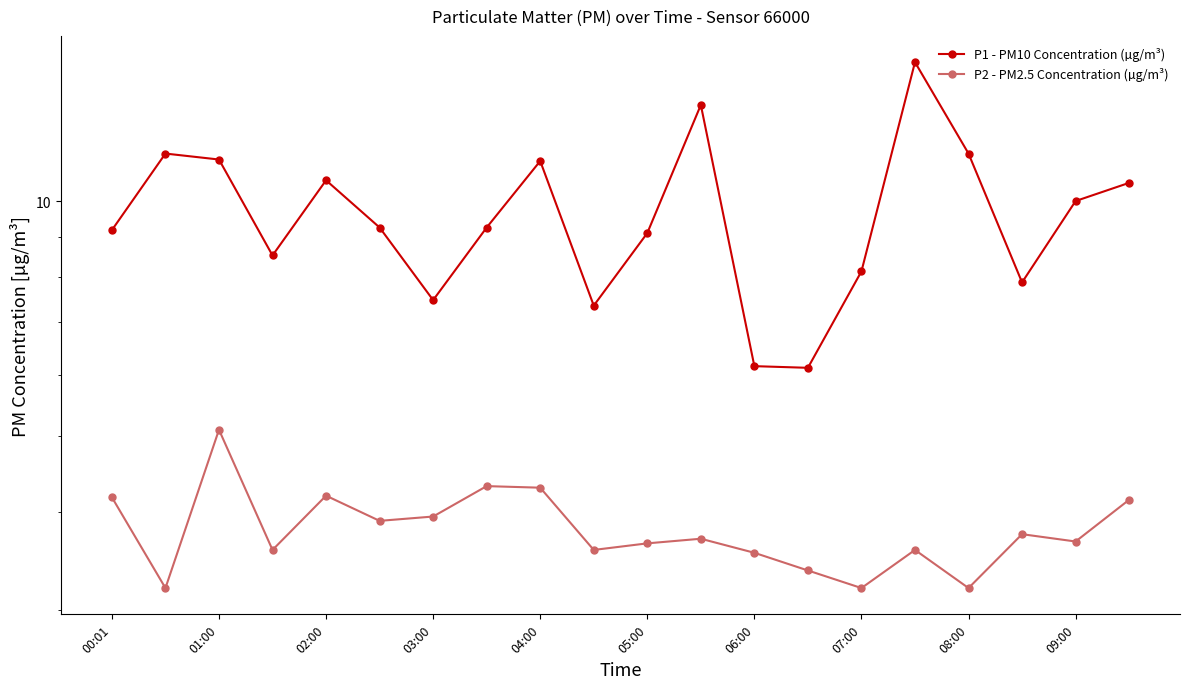

The value of P1 - PM10 Concentration (µg/m³) at 00:01 is 9.2. True or false?

True